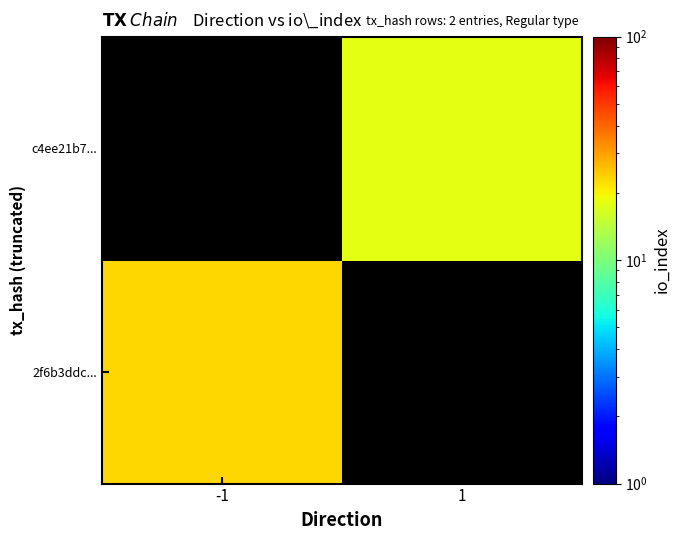

How many data points does each series have?

2